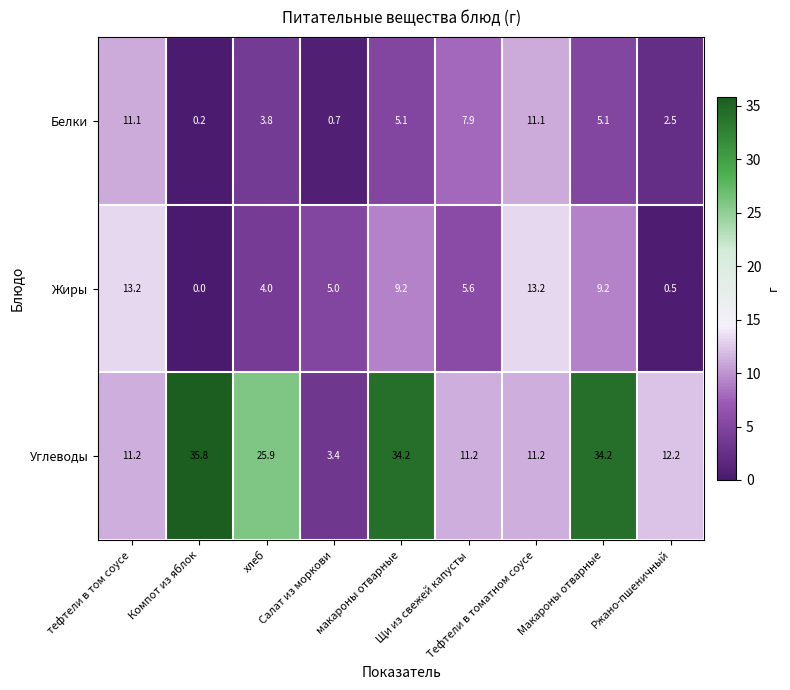

List the series in order of their peak value, highest first.

Углеводы, Жиры, Белки